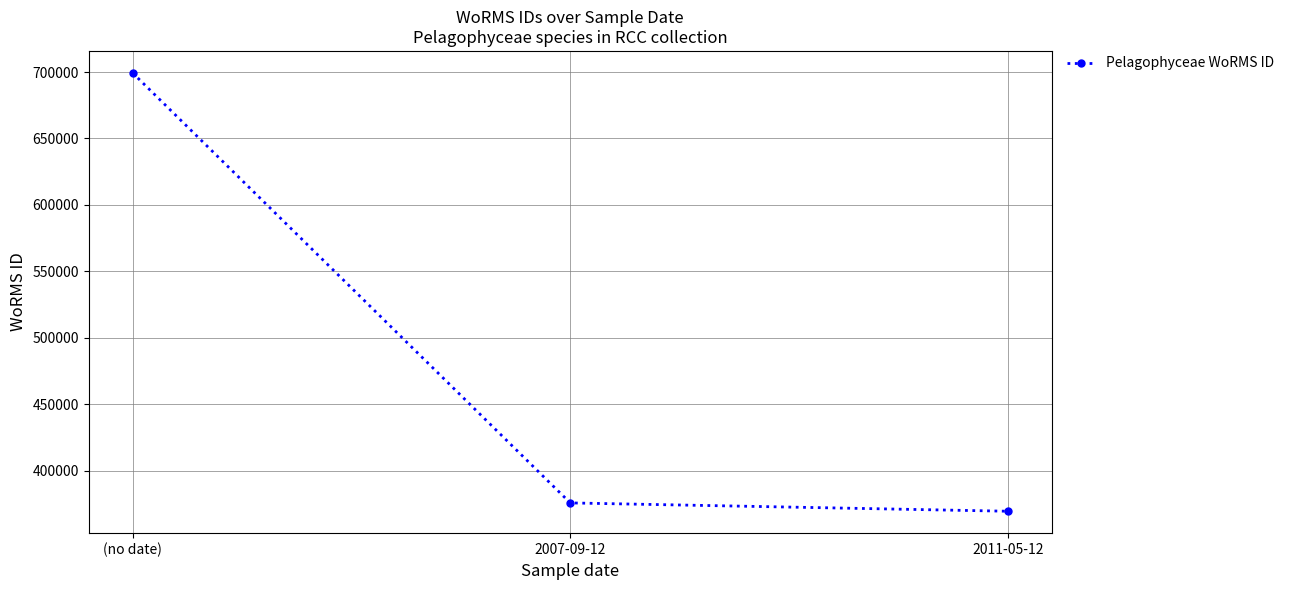

List the labels in order of value, largest first.

(no date), 2007-09-12, 2011-05-12